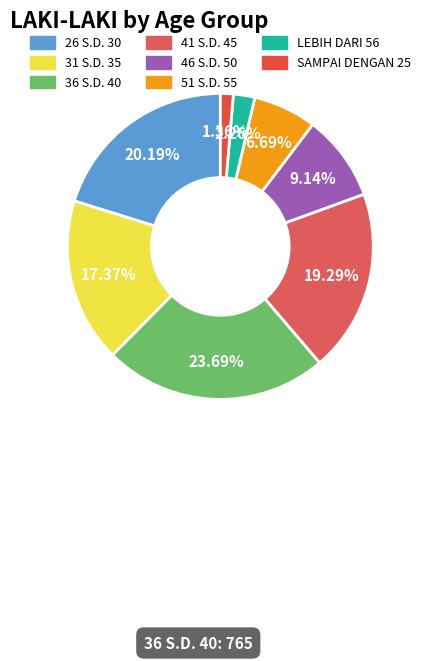

Is 36 S.D. 40 the majority of the pie?

No